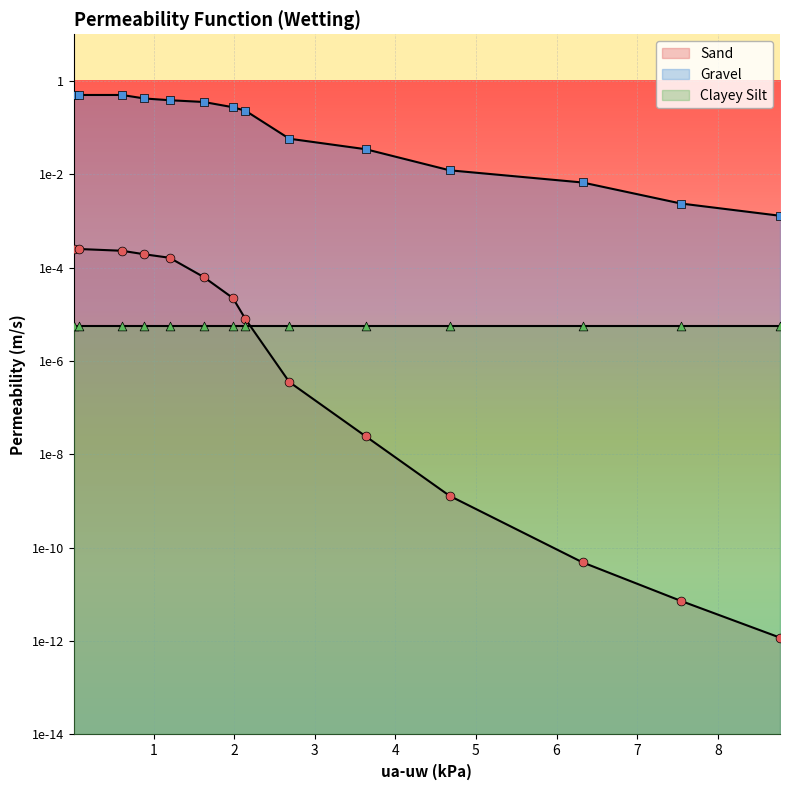

Which series reaches the minimum Y coordinate?

Sand pts